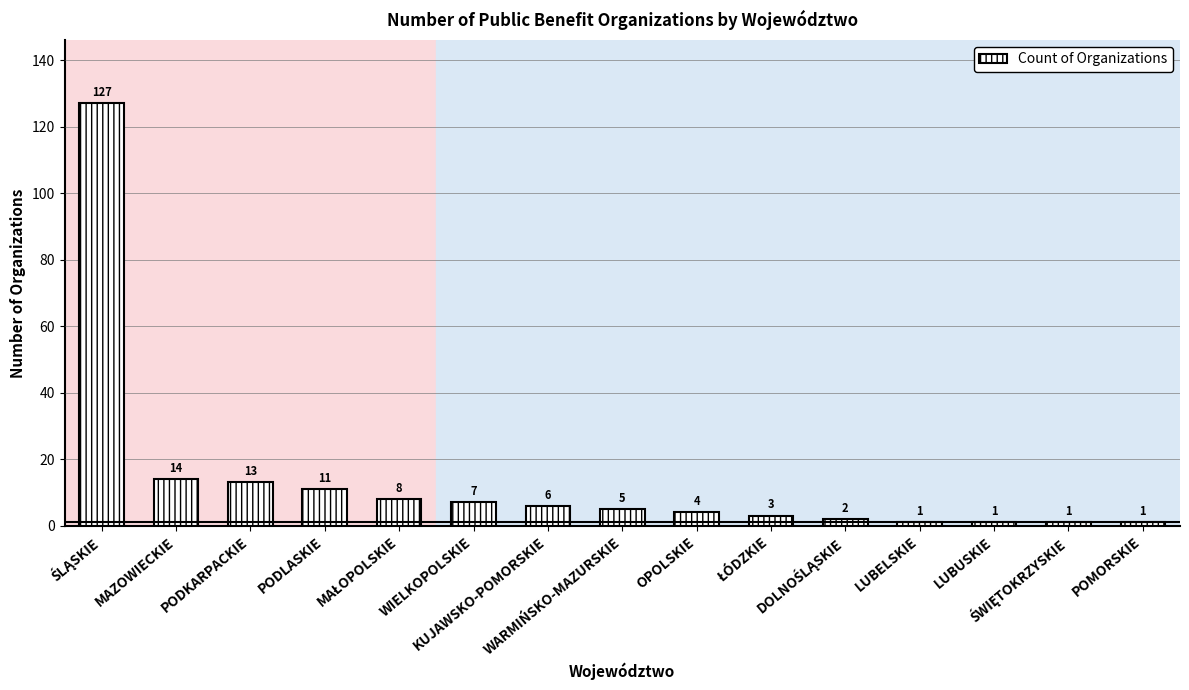

What is the value of the 14th bar from the left?

1